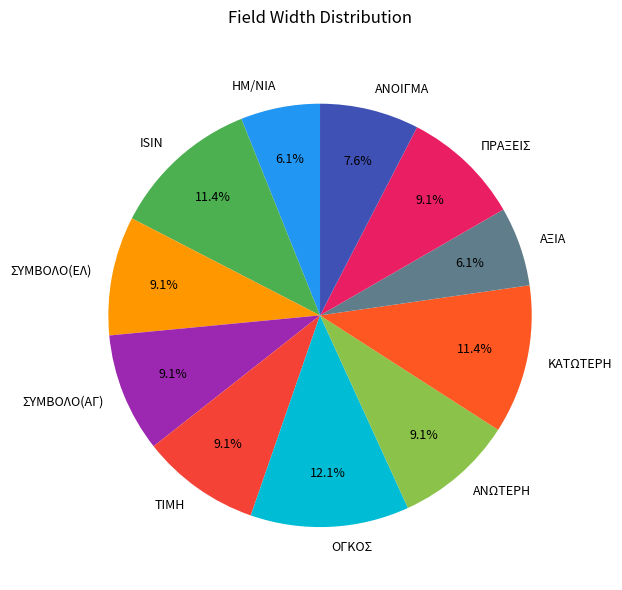

How much of the chart is everything except ΗΜ/ΝΙΑ?

93.9%